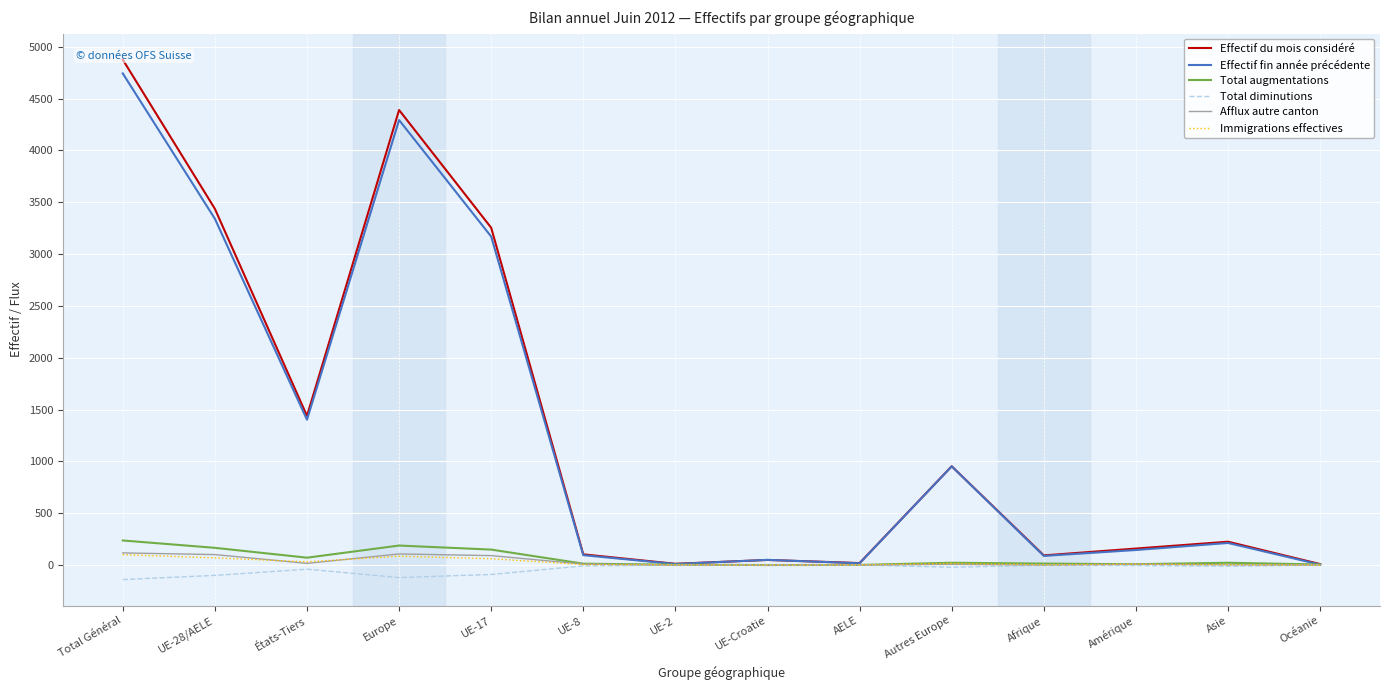

After their last crossing, which series has the higher values: Effectif fin année précédente or Effectif du mois considéré?

Effectif du mois considéré